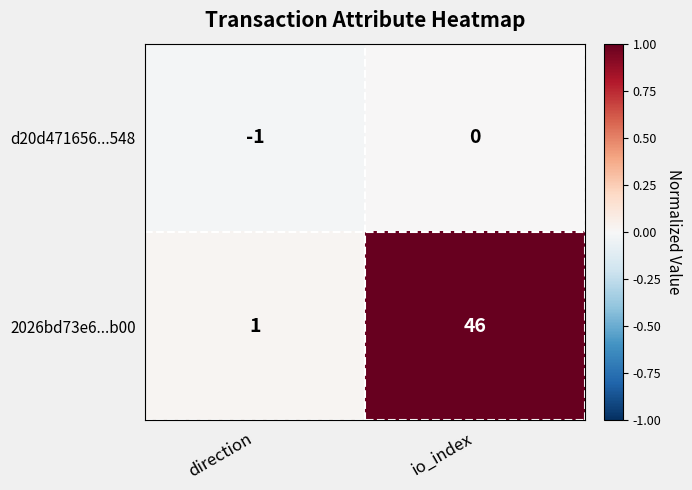

Which series has the largest range (max minus min)?

2026bd73e6...b00